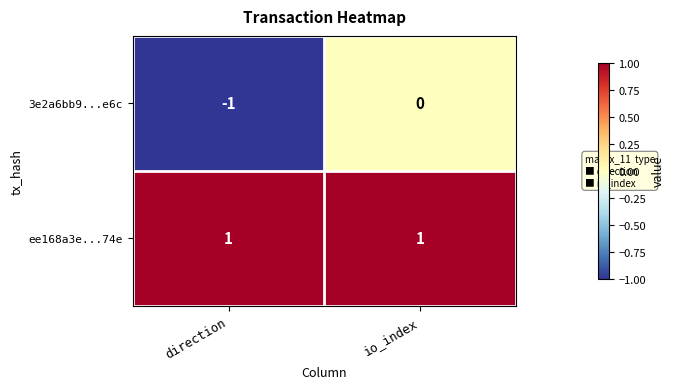

Rank the series at io_index from highest to lowest value.

ee168a3e...74e, 3e2a6bb9...e6c